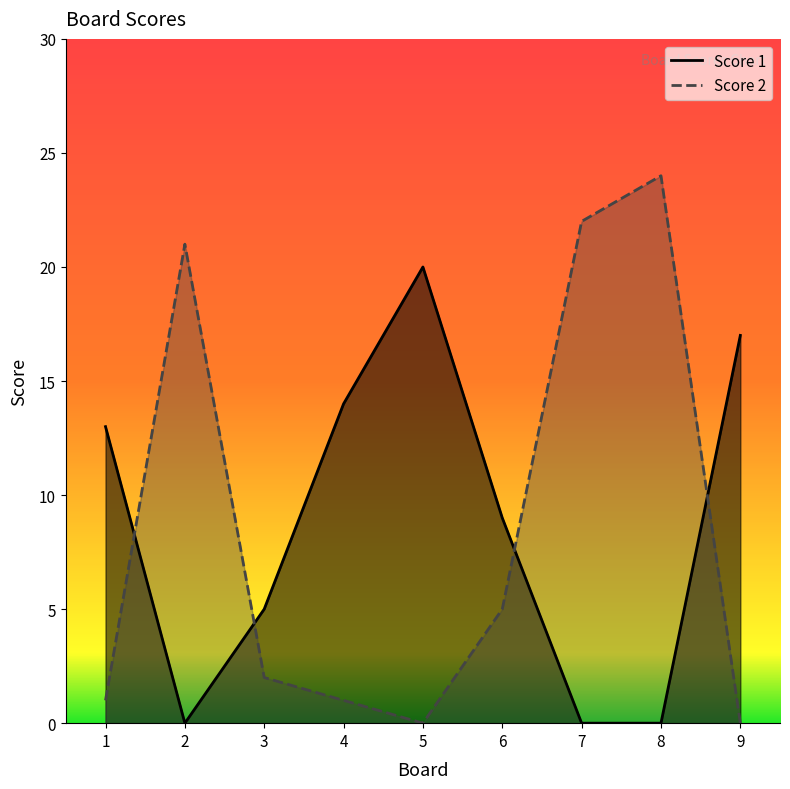

What is the average value of the Score 2 series?

8